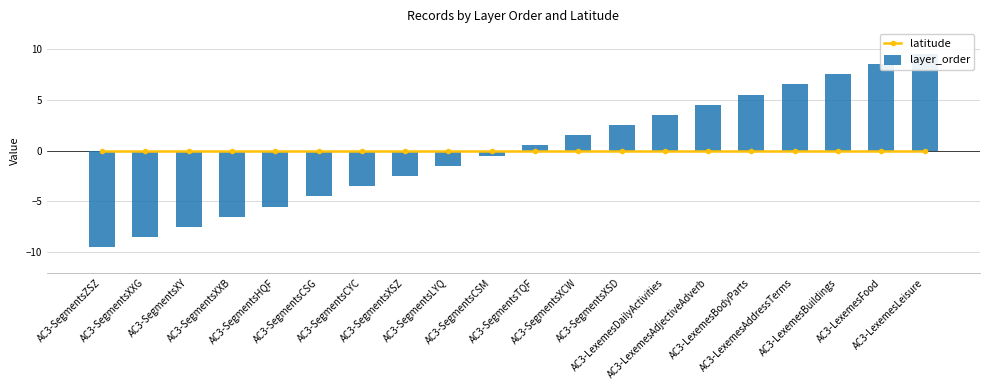

Which series has the largest range (max minus min)?

layer_order